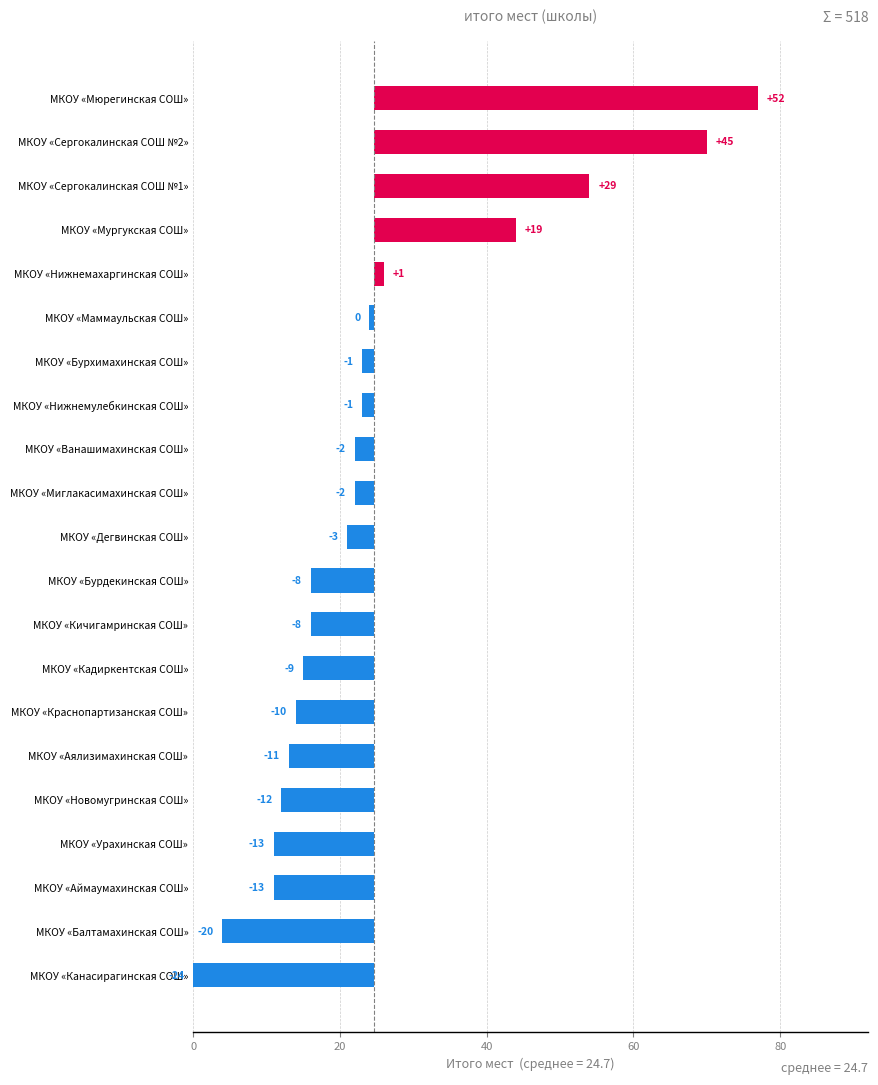

The value at МКОУ «Сергокалинская СОШ №2» is 45.3. True or false?

True